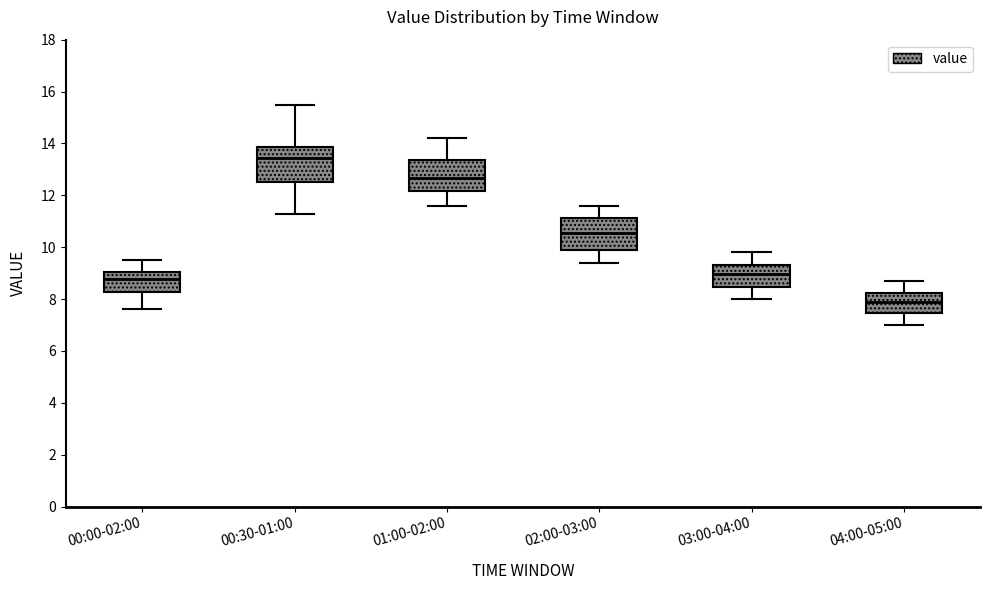

Where does the median line of the box for 03:00-04:00 sit on the y-axis? The values are not printed on the chart, so give them approximately, as read against the axis.

9.0